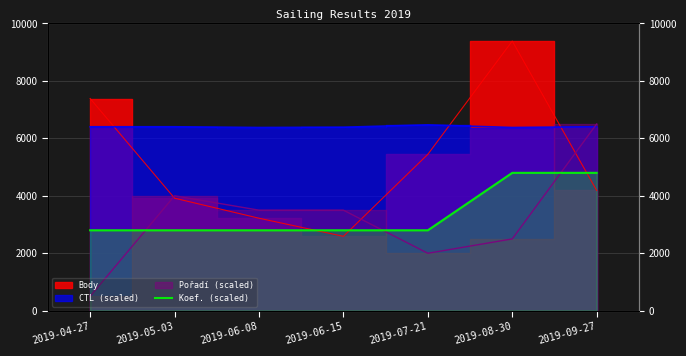

What is the change in value from 2019-05-03 to 2019-08-30?

+2000